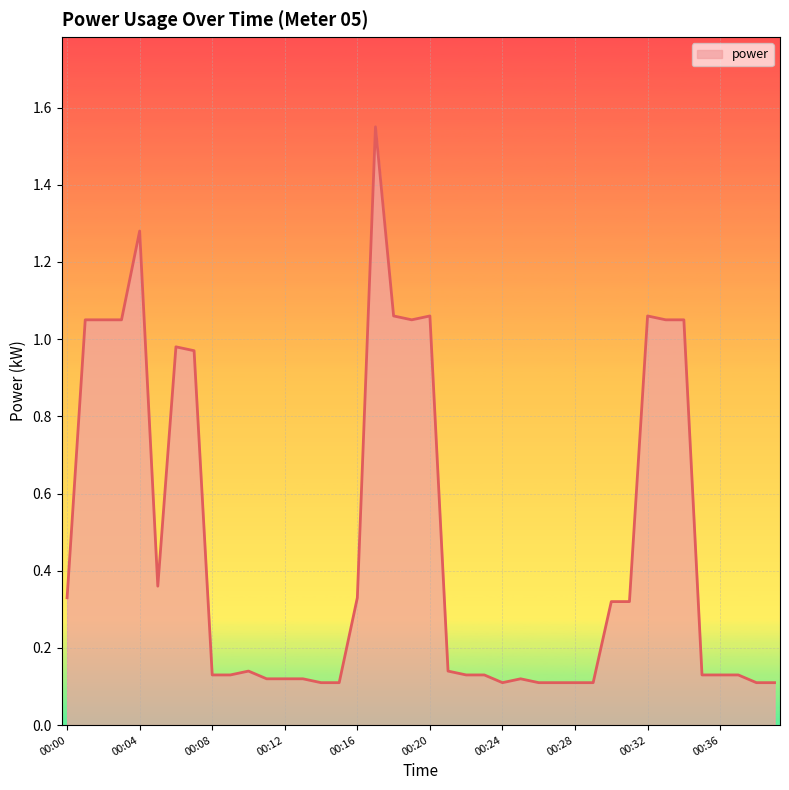

Between 00:32 and 00:04, which is larger?

00:04